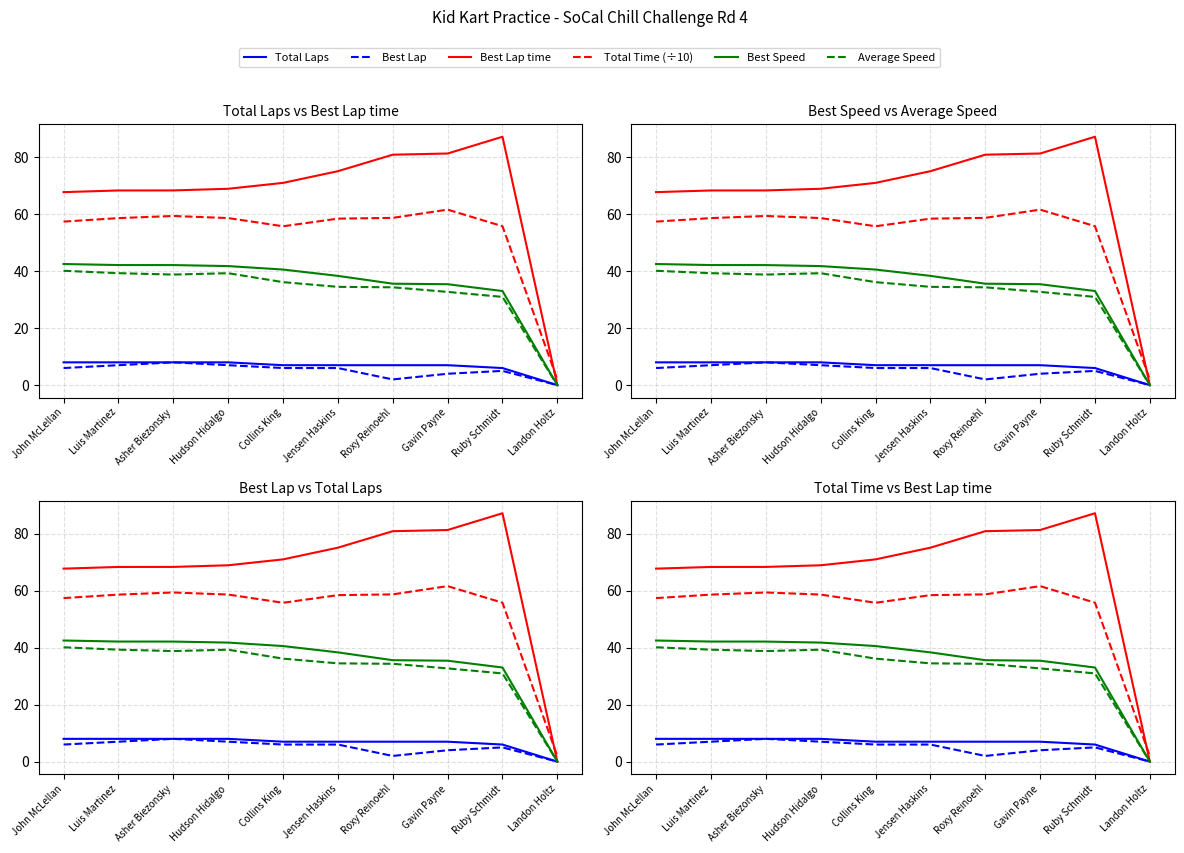

How many interior local peaks does the Best Lap series have?

2